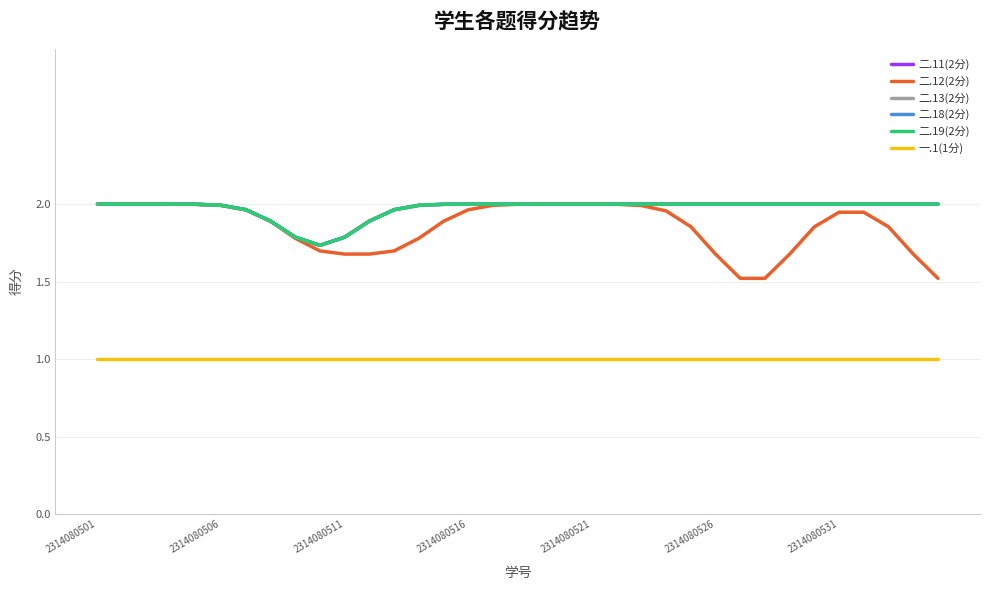

What is the maximum value for 二.18(2分)?

2.0